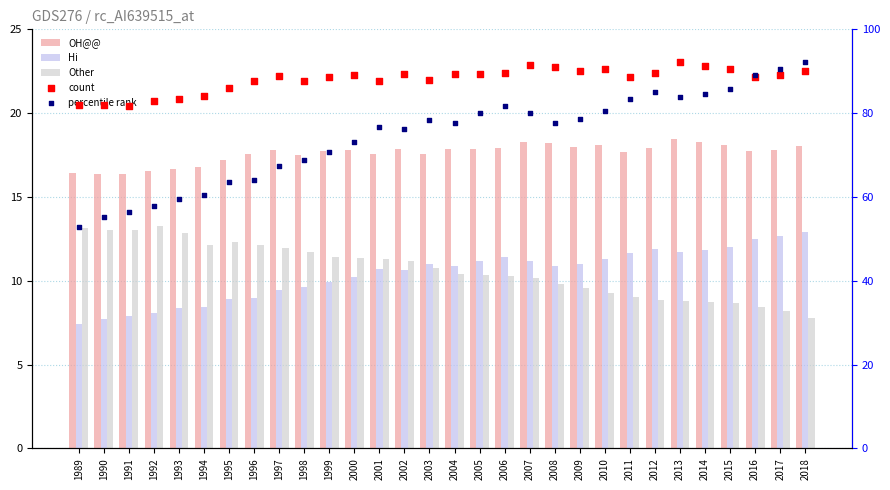

Is the value of count at 2012 greater than the value of Other at 1992?

Yes